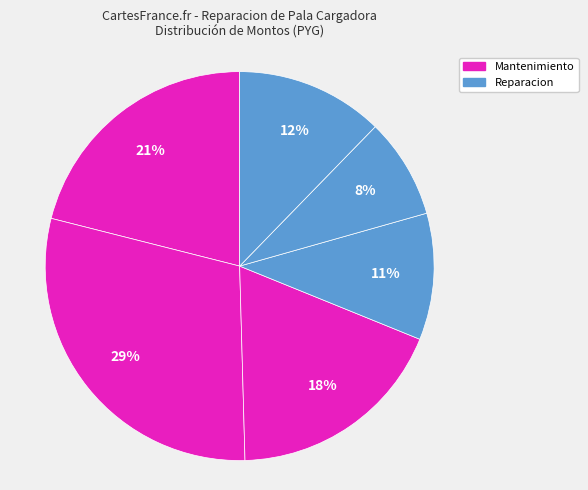

To the nearest percent, what is the difference between the largest and smallest slice percentages?

21%